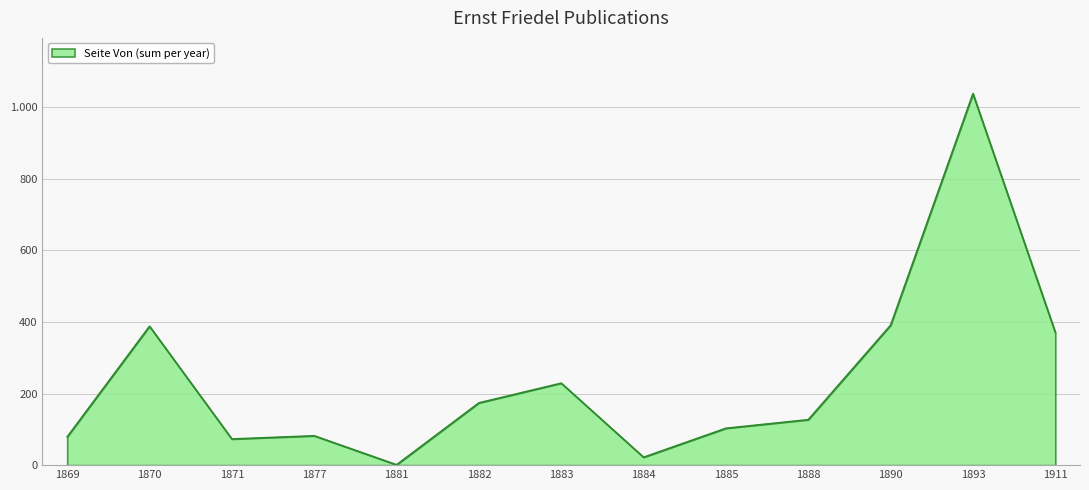

Does the chart display data point markers on the line(s)?

No